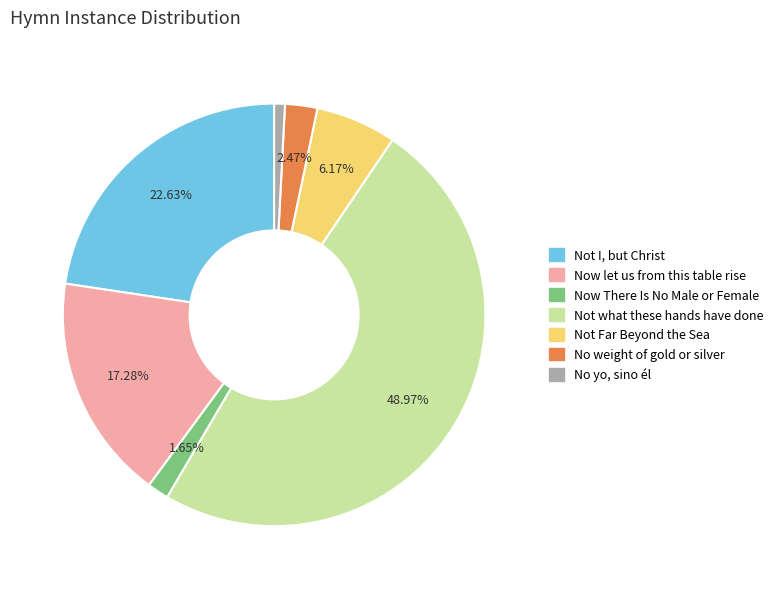

To the nearest percent, what portion does Now let us from this table rise represent?

17%